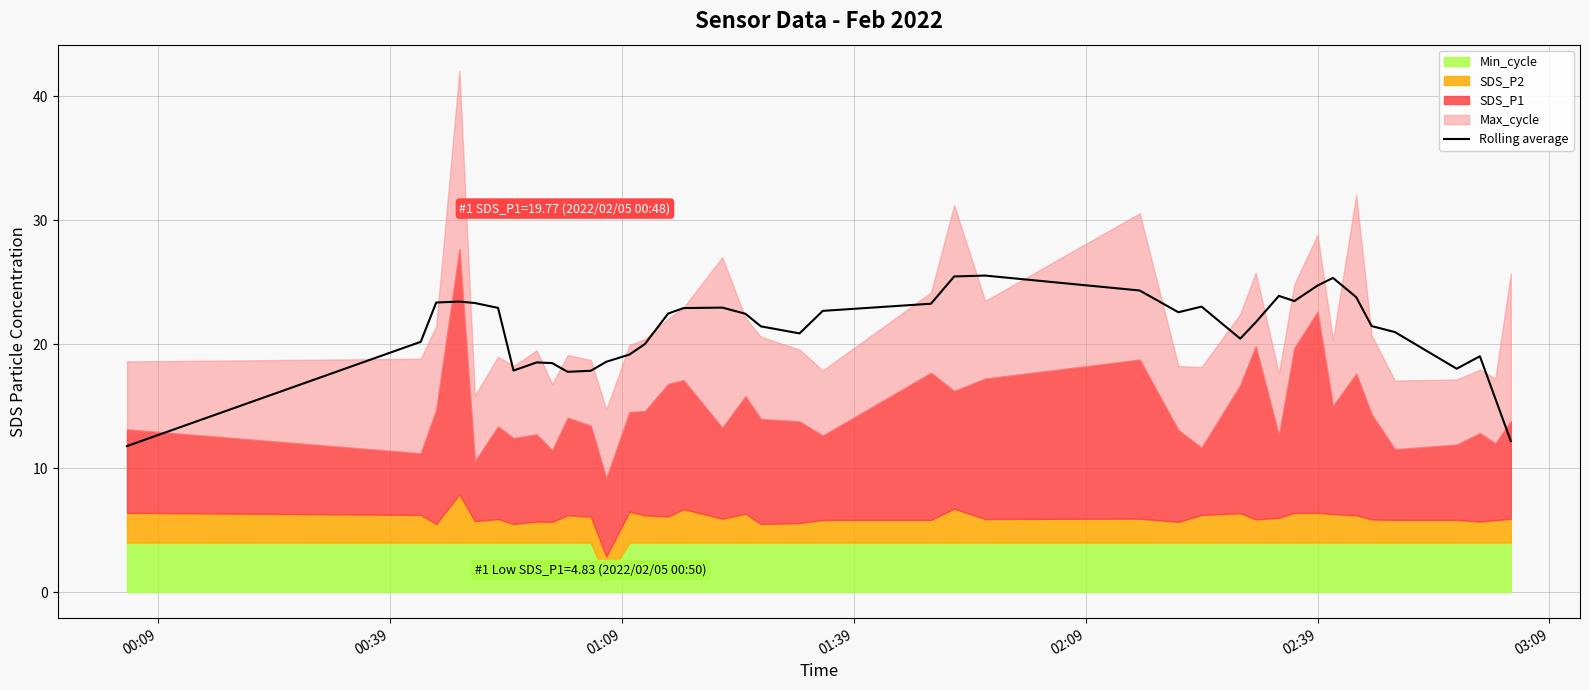

What is the difference between the second highest and minimum values?

13.7